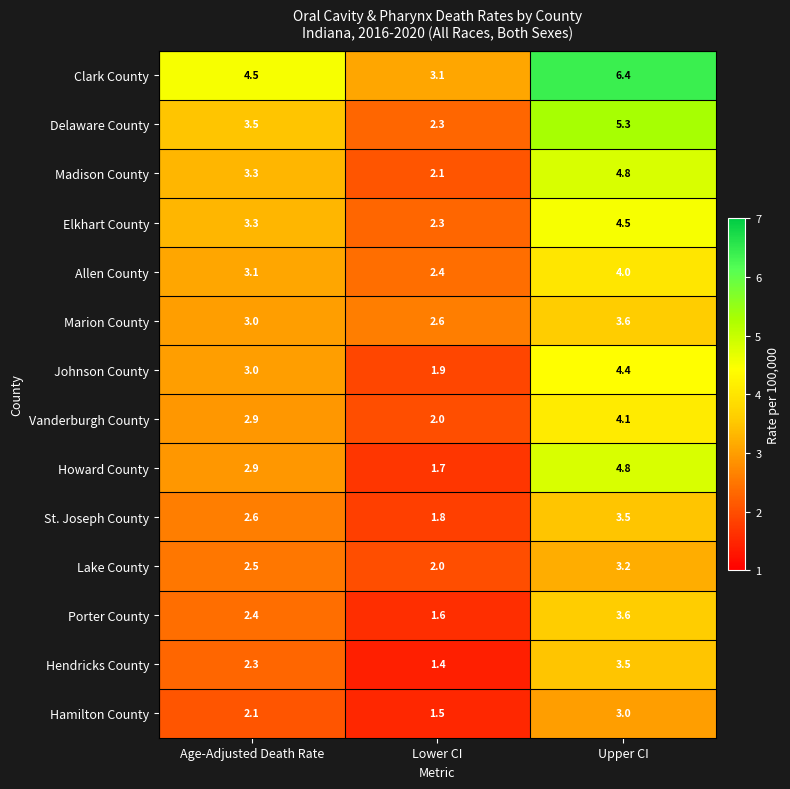

What is the minimum value shown in the chart?

1.4